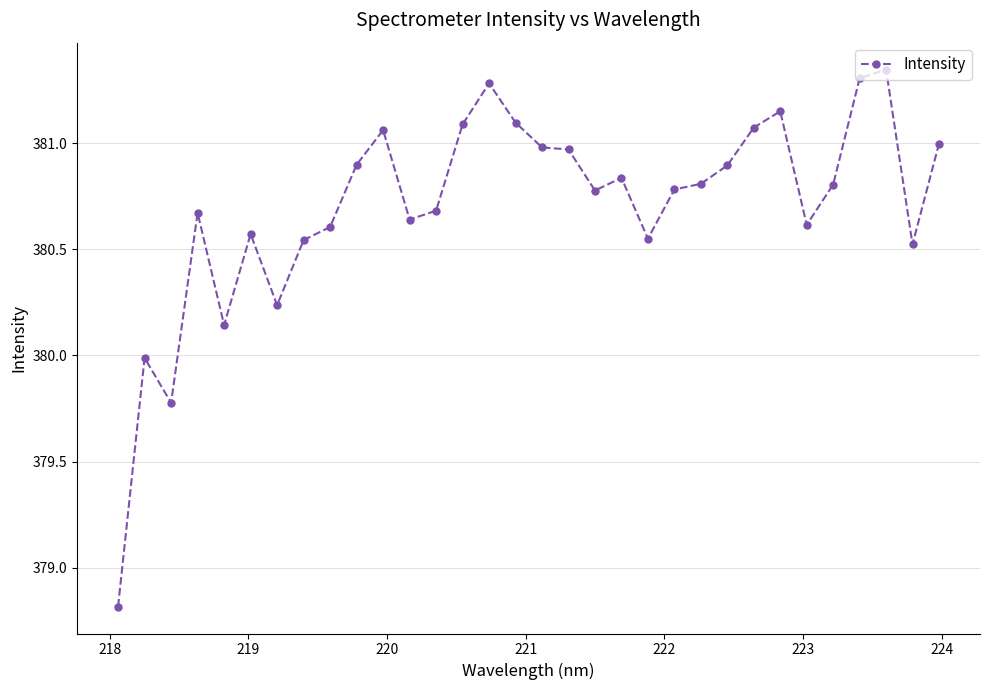

What is the value of the 3rd point from the left?

379.8